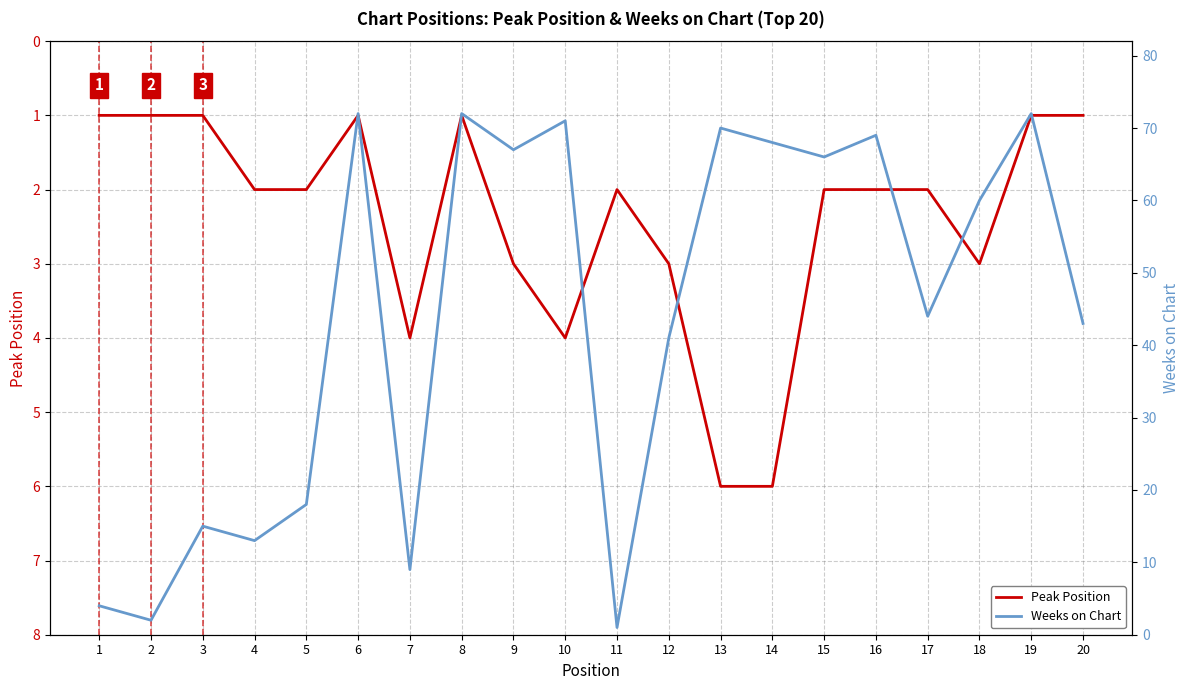

Is it true that Weeks on Chart equals 33 at 6?

False